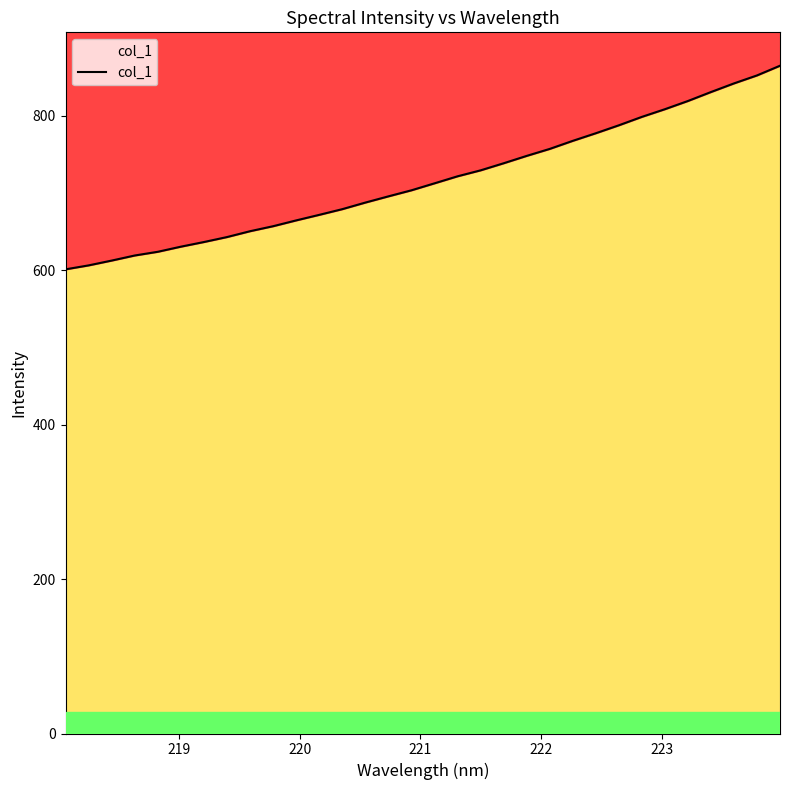

Reading left to right, extract all data points from this chart.

600.9	606.0	612.2	618.8	623.6	630.2	636.3	642.7	650.3	656.7	664.3	671.4	678.8	687.4	695.4	703.2	712.3	721.4	729.1	738.2	747.8	756.8	767.3	777.1	787.4	798.3	808.2	818.8	830.4	841.6	851.9	864.5